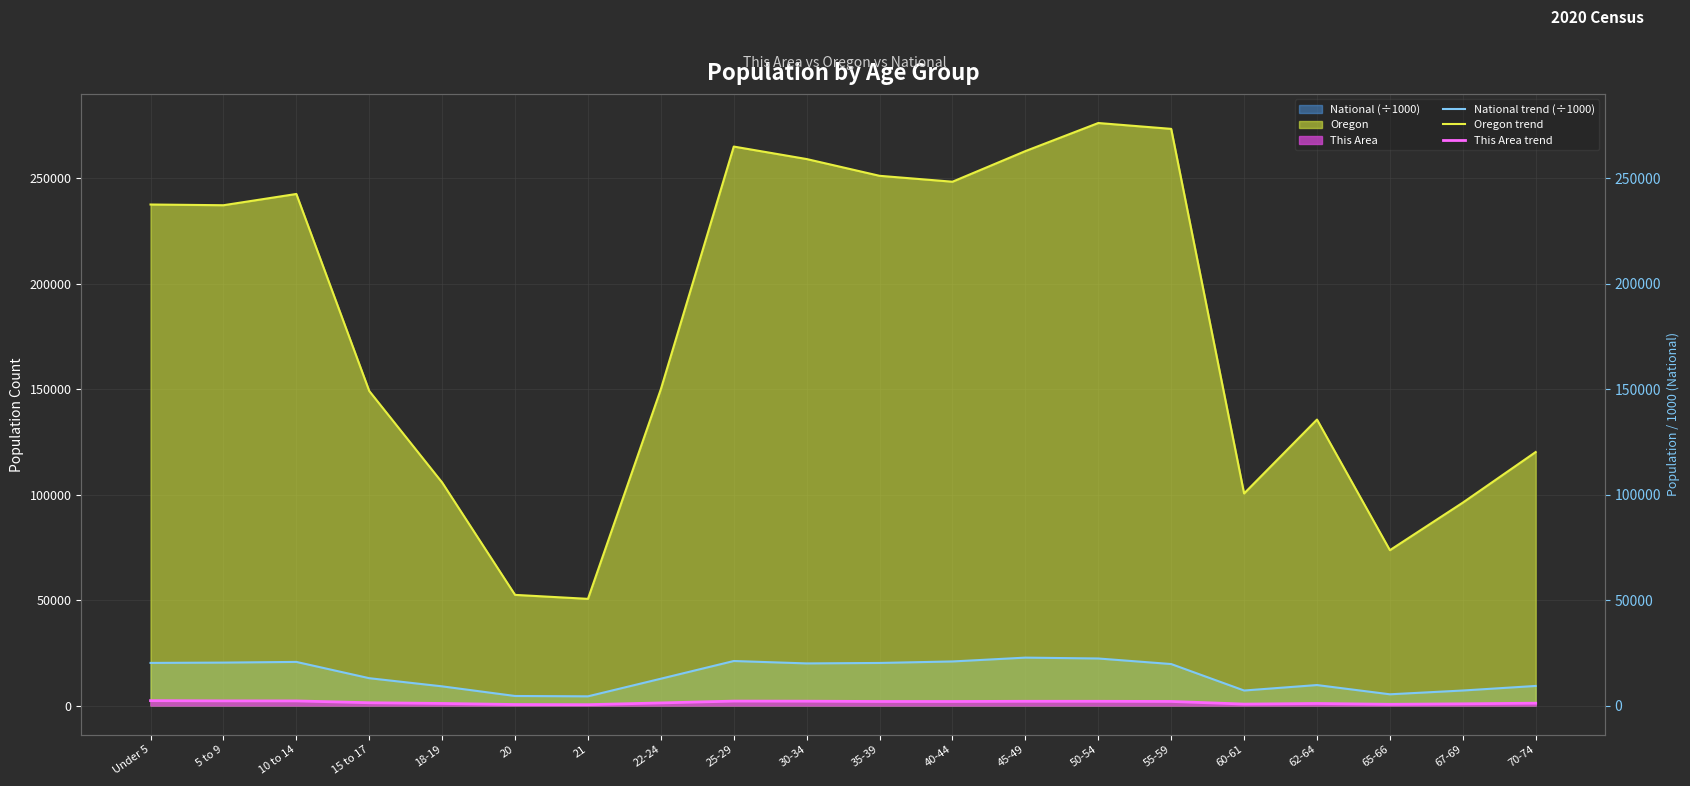

Where does the Oregon trend series first go above 237214?

Under 5